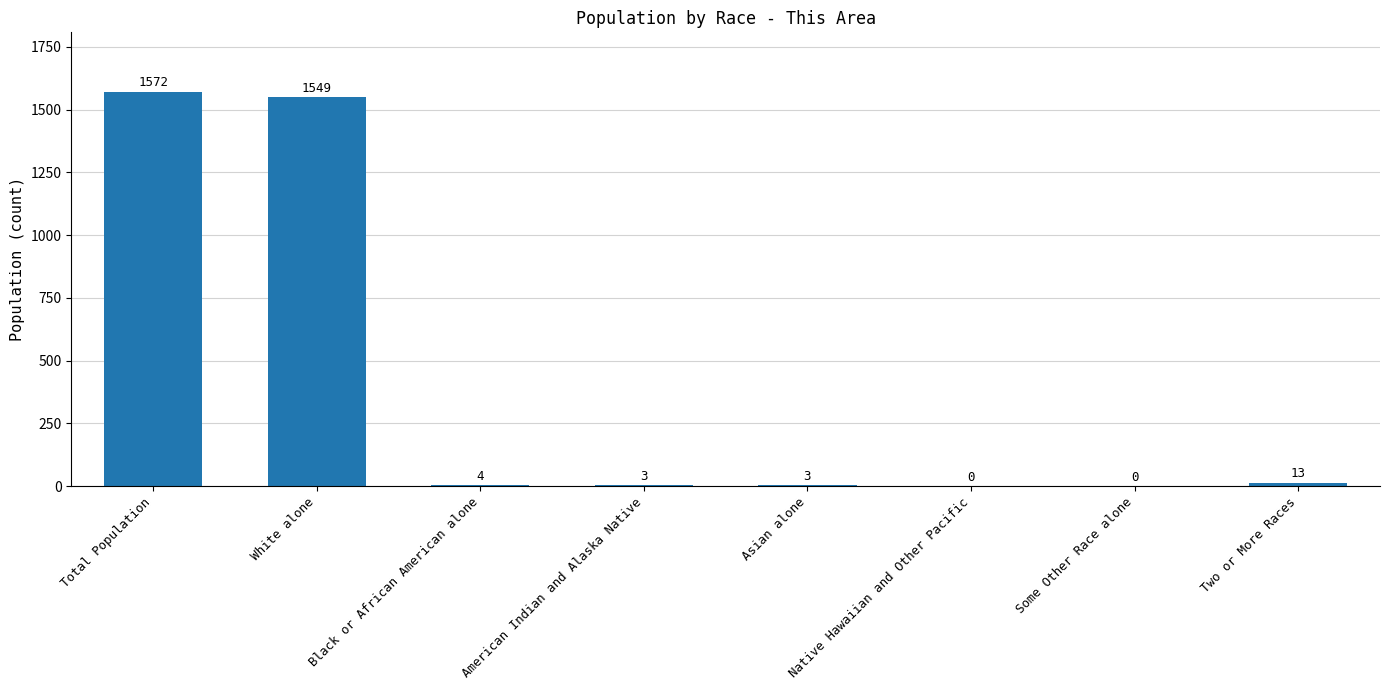

True or false: the data shows 599 at Some Other Race alone.

False